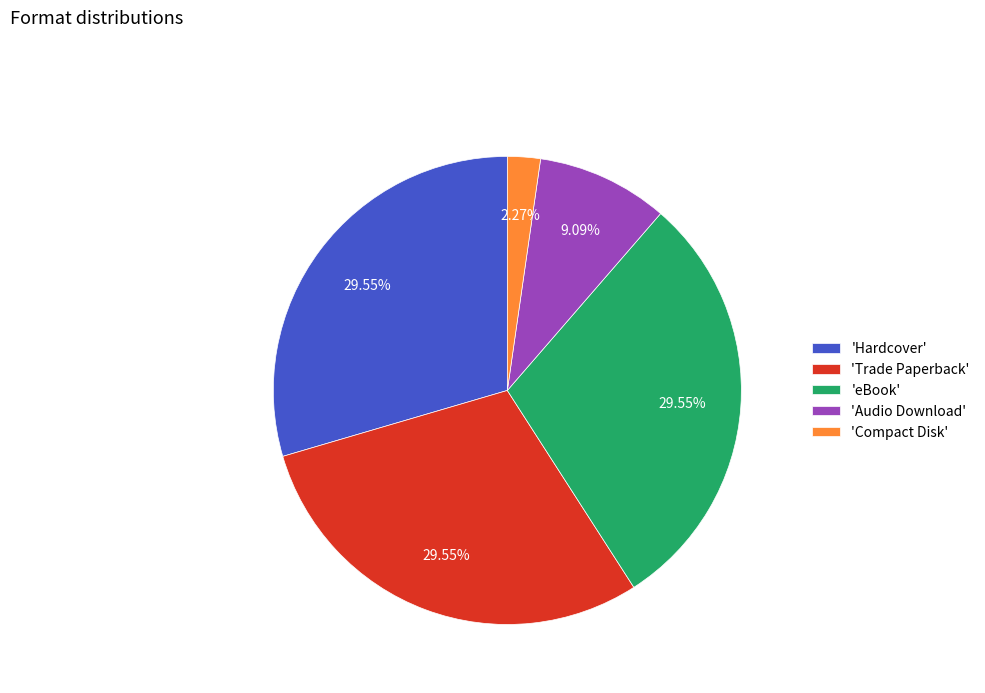

Is the sum of 'eBook' and 'Trade Paperback' greater than half?

Yes